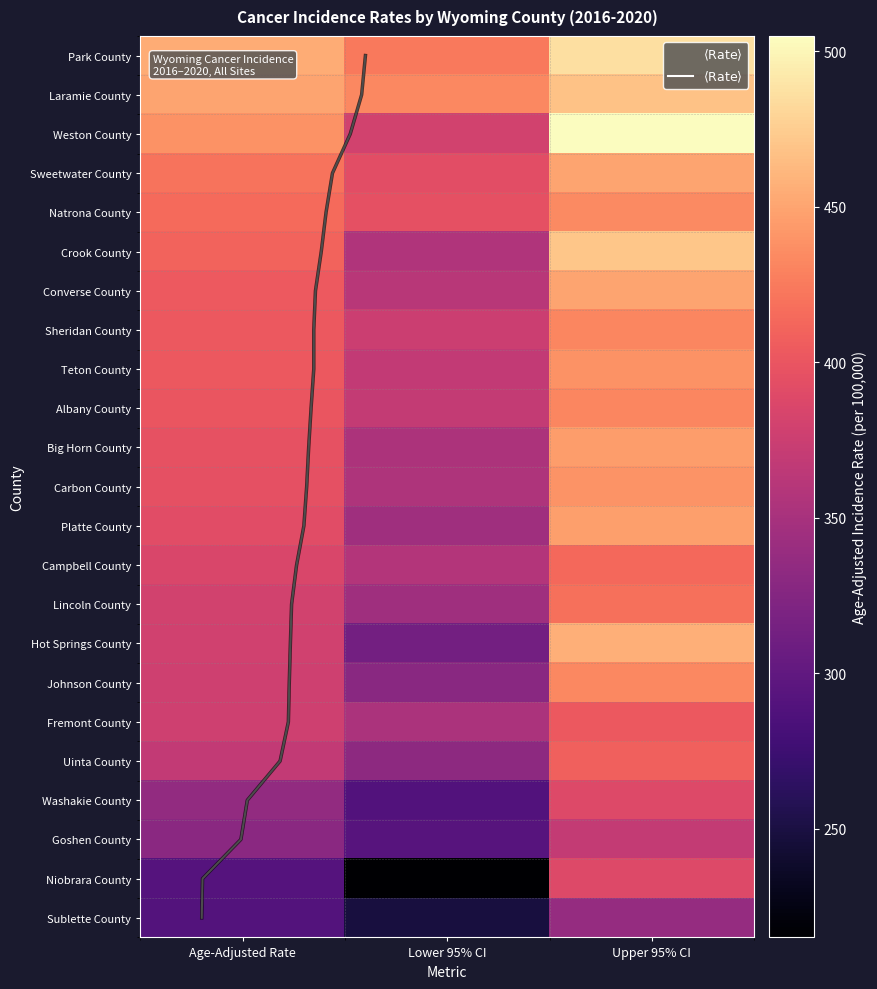

Reading left to right, list all the values displayed in this chart.

Park County: 454.2	424.1	486.2
Laramie County: 450.4	433.0	468.3
Weston County: 439.0	380.3	505.0
Sweetwater County: 421.2	393.8	449.9
Natrona County: 414.8	396.0	434.2
Crook County: 410.0	356.2	470.6
Converse County: 404.2	361.8	450.4
Sheridan County: 402.5	374.9	431.8
Teton County: 402.5	368.4	439.0
Albany County: 399.8	369.4	432.1
Big Horn County: 397.4	353.9	445.4
Carbon County: 395.4	354.4	440.1
Platte County: 392.6	344.5	446.5
Campbell County: 385.3	357.9	414.2
Lincoln County: 380.3	344.8	418.6
Hot Springs County: 379.1	313.3	456.5
Johnson County: 378.0	329.2	433.0
Fremont County: 377.1	352.6	403.0
Uinta County: 368.8	332.4	408.1
Washakie County: 336.0	289.2	389.1
Goshen County: 329.6	292.9	370.2
Niobrara County: 291.2	215.1	389.1
Sublette County: 290.4	248.8	337.5